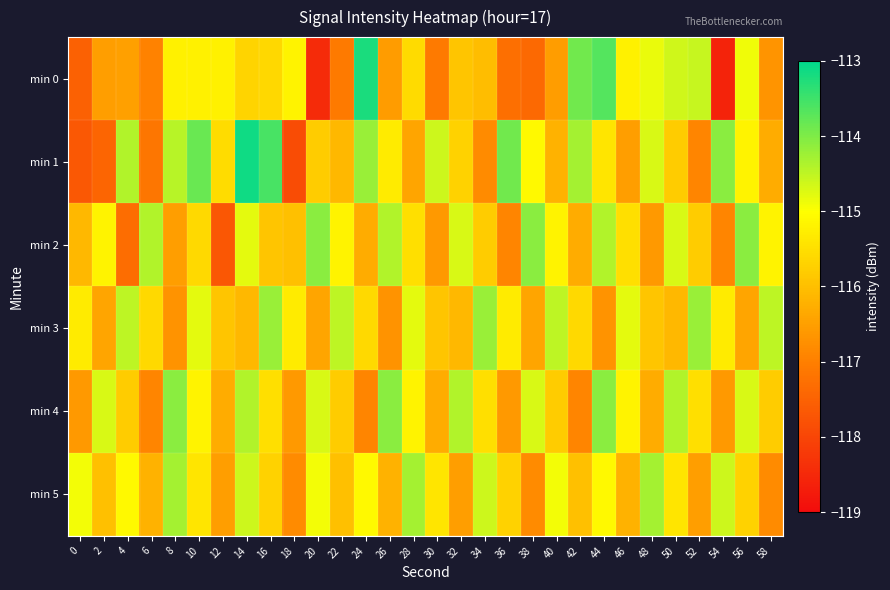

What is the total value across all series at 20?

-694.4